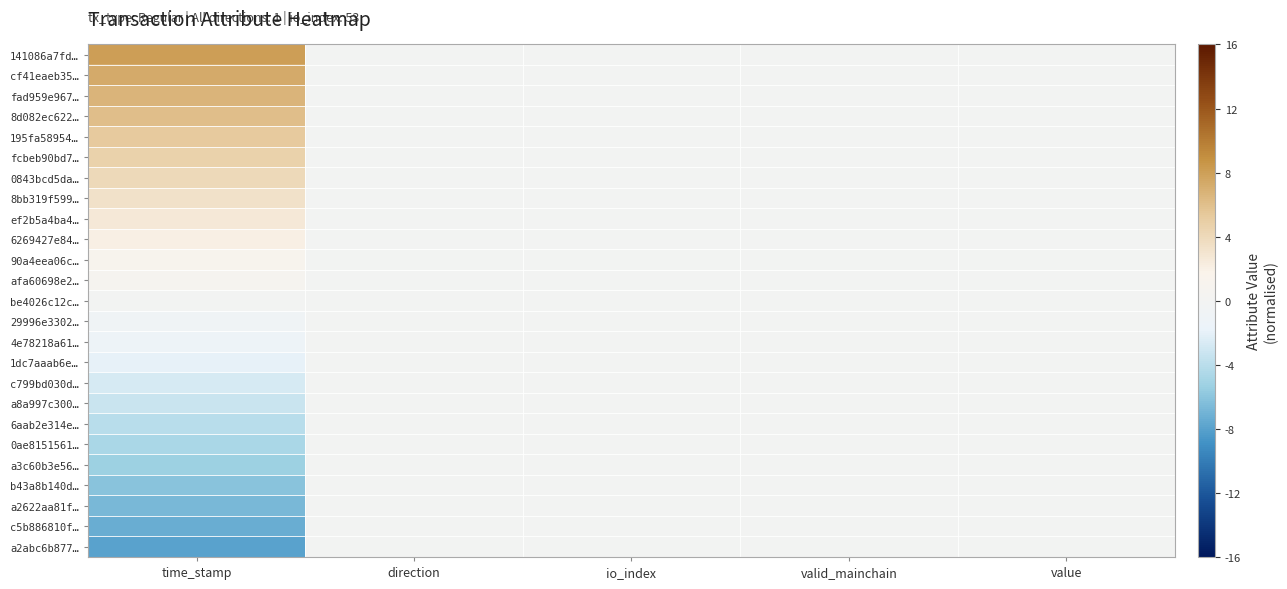

At which category is the sum across all series the highest?

time_stamp